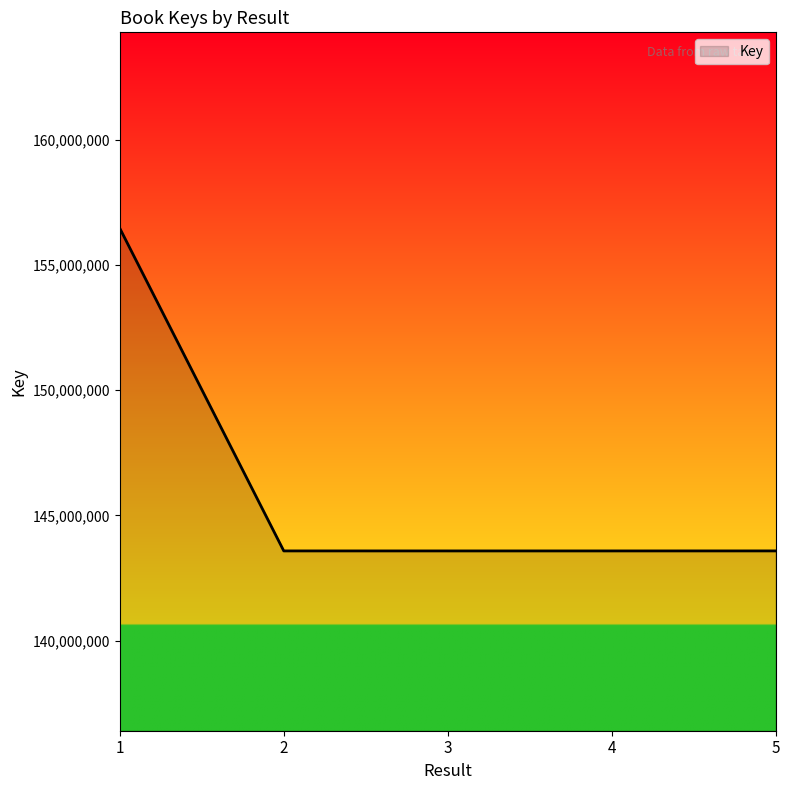

True or false: the data shows 143582066 at 2.

True